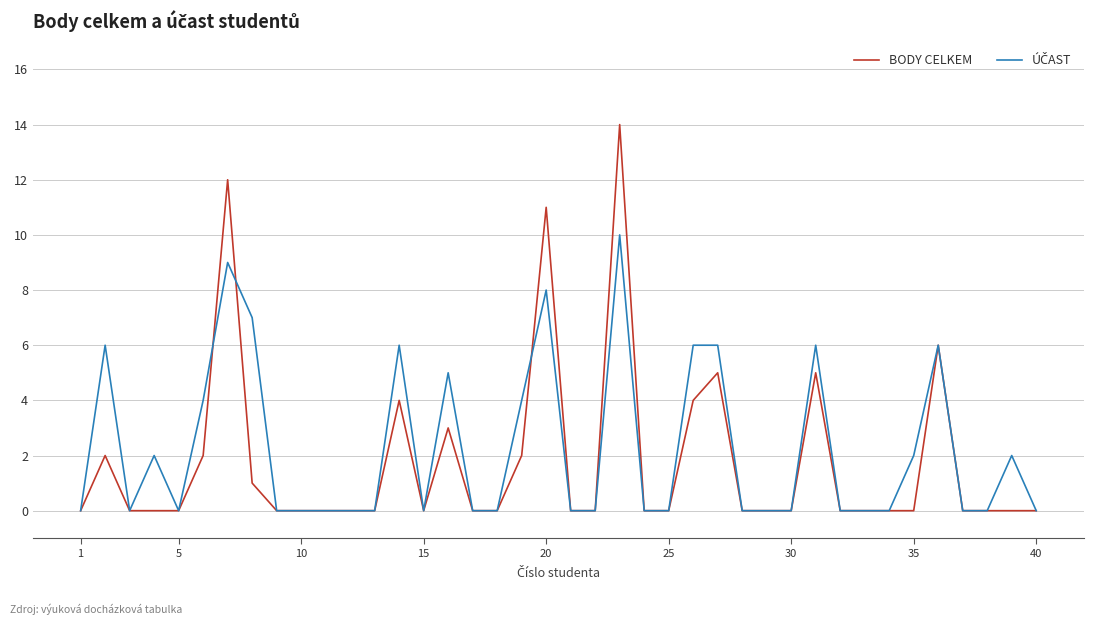

Which series has the widest spread of values?

BODY CELKEM